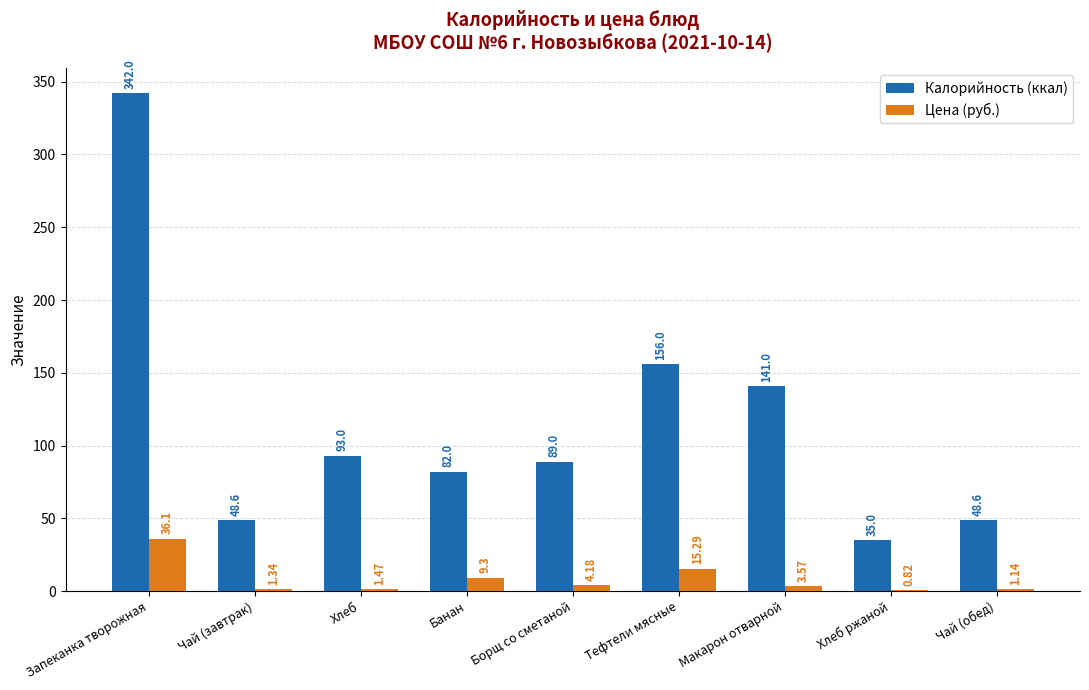

Count the number of data series in this chart.

2